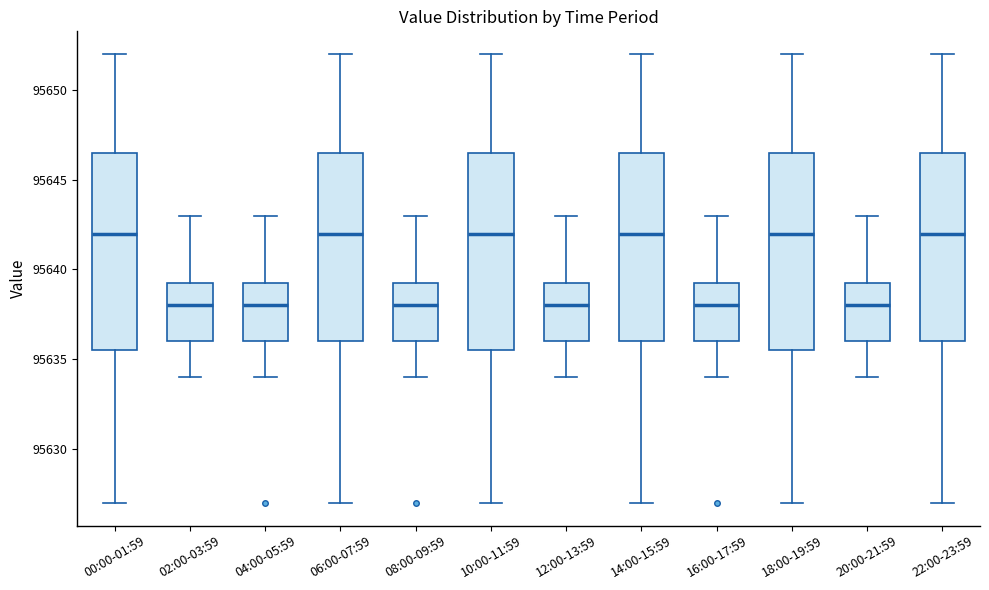

Reading left to right, read every box against the y-axis: the position of its median line, the range the box covers, and the ends of its whiskers. The values are not printed on the chart, so give them approximately, as read against the axis.

00:00-01:59: median 95642.0, box 95635.5 to 95646.5, whiskers 95627.0 to 95652.0
02:00-03:59: median 95638.0, box 95636.0 to 95639.5, whiskers 95634.0 to 95643.0
04:00-05:59: median 95638.0, box 95636.0 to 95639.5, whiskers 95634.0 to 95643.0
06:00-07:59: median 95642.0, box 95636.0 to 95646.5, whiskers 95627.0 to 95652.0
08:00-09:59: median 95638.0, box 95636.0 to 95639.5, whiskers 95634.0 to 95643.0
10:00-11:59: median 95642.0, box 95635.5 to 95646.5, whiskers 95627.0 to 95652.0
12:00-13:59: median 95638.0, box 95636.0 to 95639.5, whiskers 95634.0 to 95643.0
14:00-15:59: median 95642.0, box 95636.0 to 95646.5, whiskers 95627.0 to 95652.0
16:00-17:59: median 95638.0, box 95636.0 to 95639.5, whiskers 95634.0 to 95643.0
18:00-19:59: median 95642.0, box 95635.5 to 95646.5, whiskers 95627.0 to 95652.0
20:00-21:59: median 95638.0, box 95636.0 to 95639.5, whiskers 95634.0 to 95643.0
22:00-23:59: median 95642.0, box 95636.0 to 95646.5, whiskers 95627.0 to 95652.0